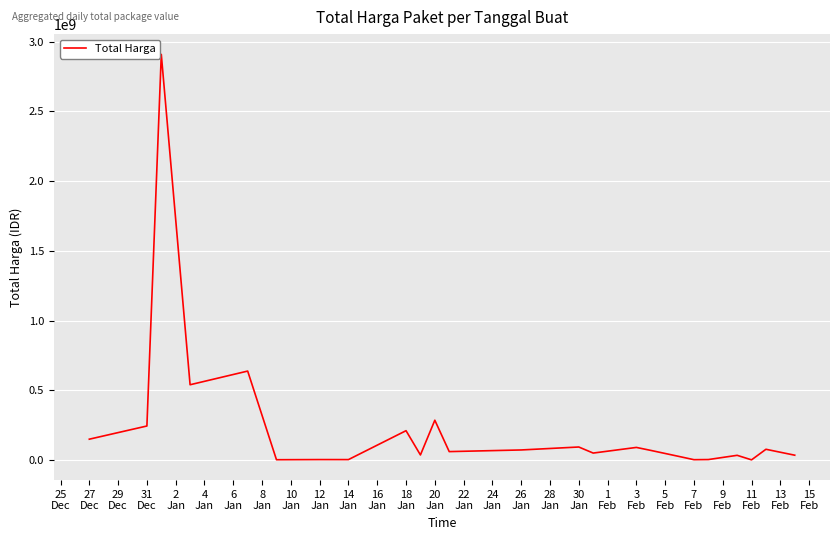

What is the difference between the maximum and minimum values?

2907321200